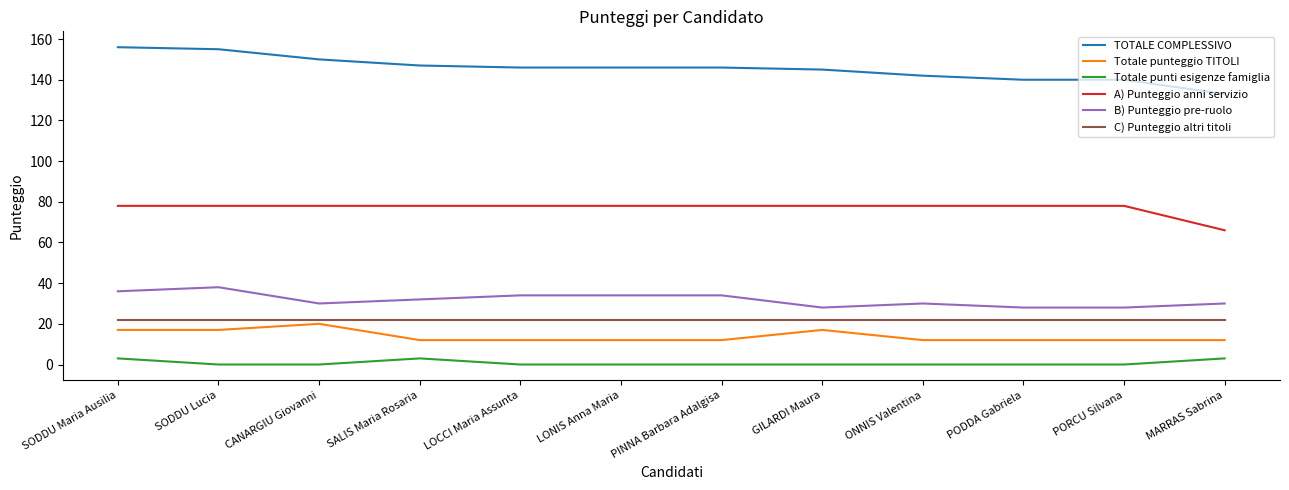

What is the difference between the highest and lowest values at LONIS Anna Maria?

146